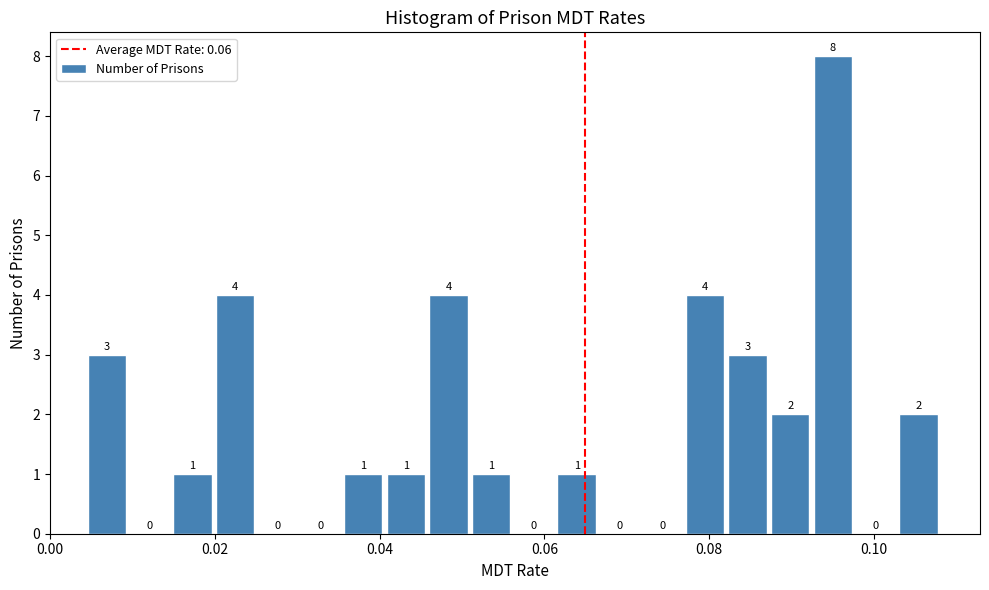

Around what value on the x-axis is the tallest bar? Give the approximate position of its centre, as read against the axis.

0.094